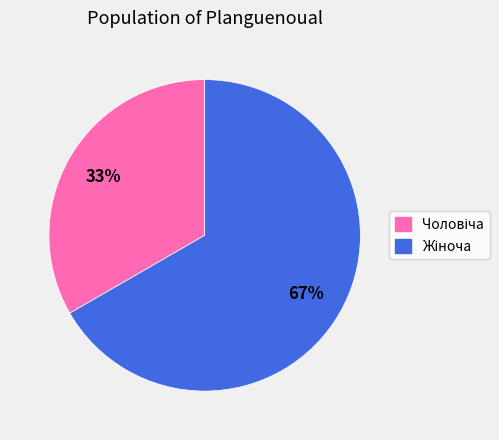

Is there any slice that represents more than half of the pie?

Yes